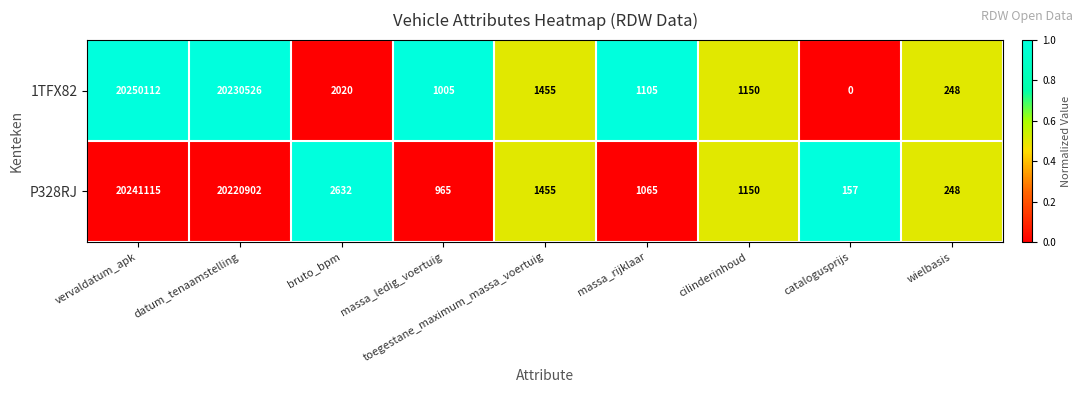

At how many categories does at least one series exceed 0?

9